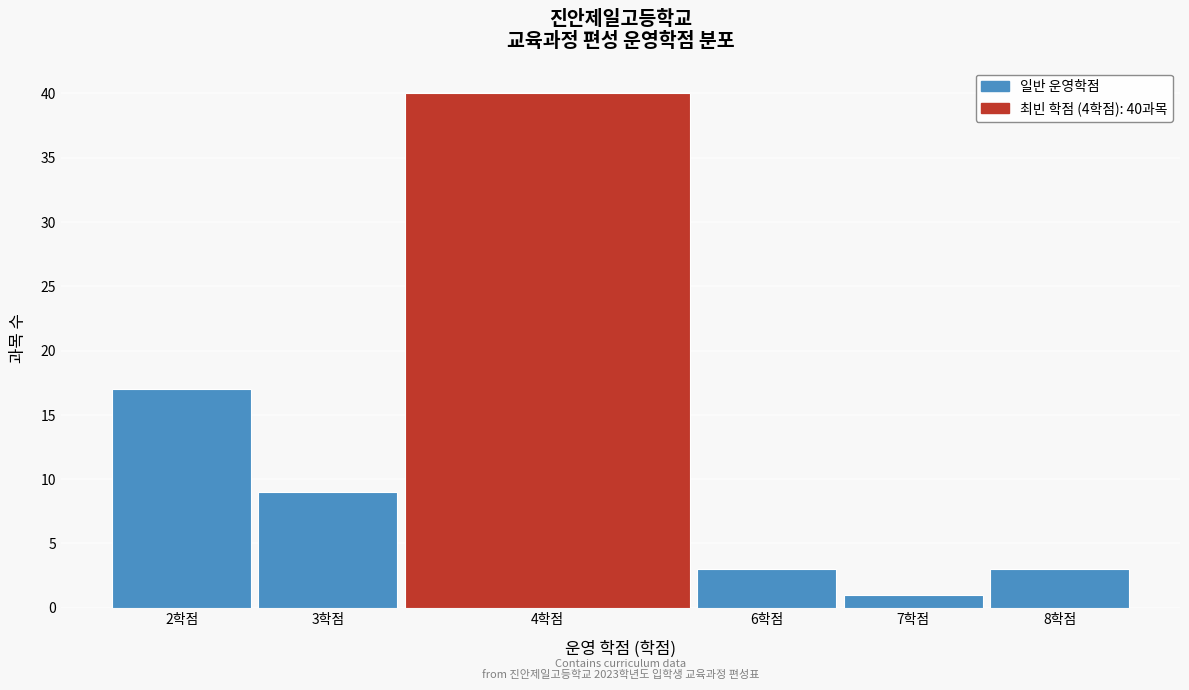

Reading right to left, what are all the values shown in this chart?

3	1	3	40	9	17